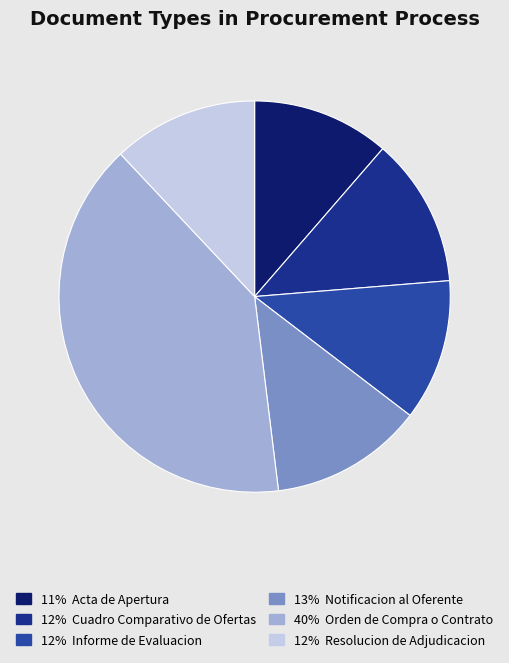

Is there a majority slice in this chart?

No